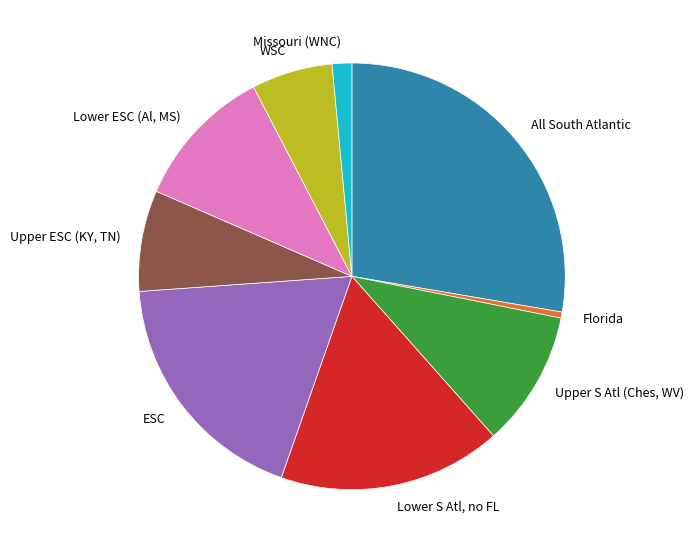

Which has a higher value, Lower S Atl, no FL or Upper S Atl (Ches, WV)?

Lower S Atl, no FL